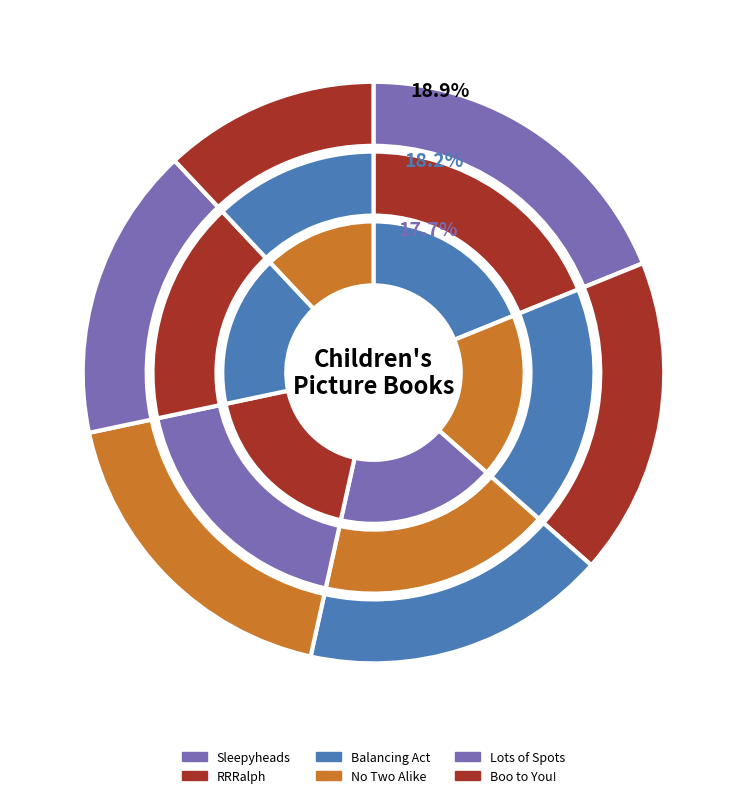

Rank the categories by value from lowest to highest.

Boo to You!, Lots of Spots, Balancing Act, RRRalph, No Two Alike, Sleepyheads